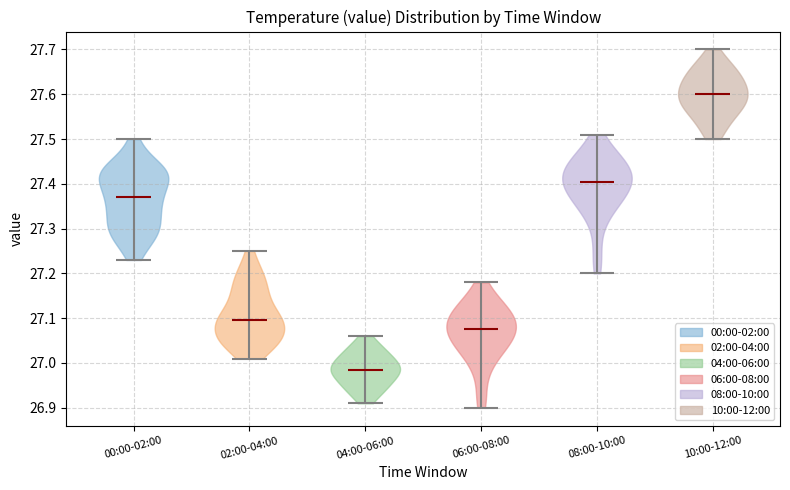

What is the highest point the violin for 02:00-04:00 reaches on the y-axis? The values are not printed on the chart, so give them approximately, as read against the axis.

27.25